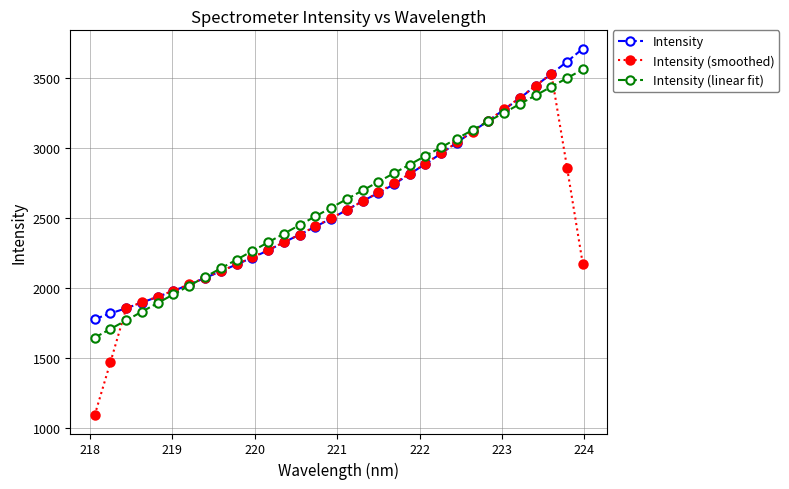

Which series has the widest spread of values?

Intensity (smoothed)